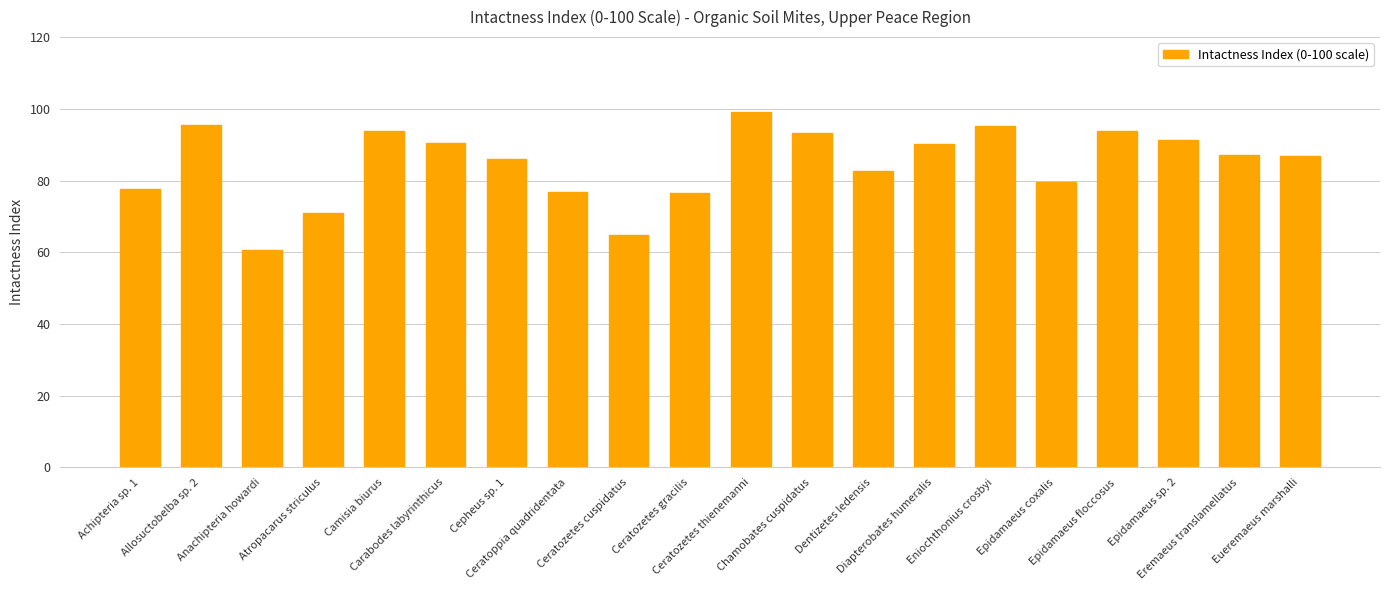

What is the label of the 3rd bar from the right?

Epidamaeus sp. 2